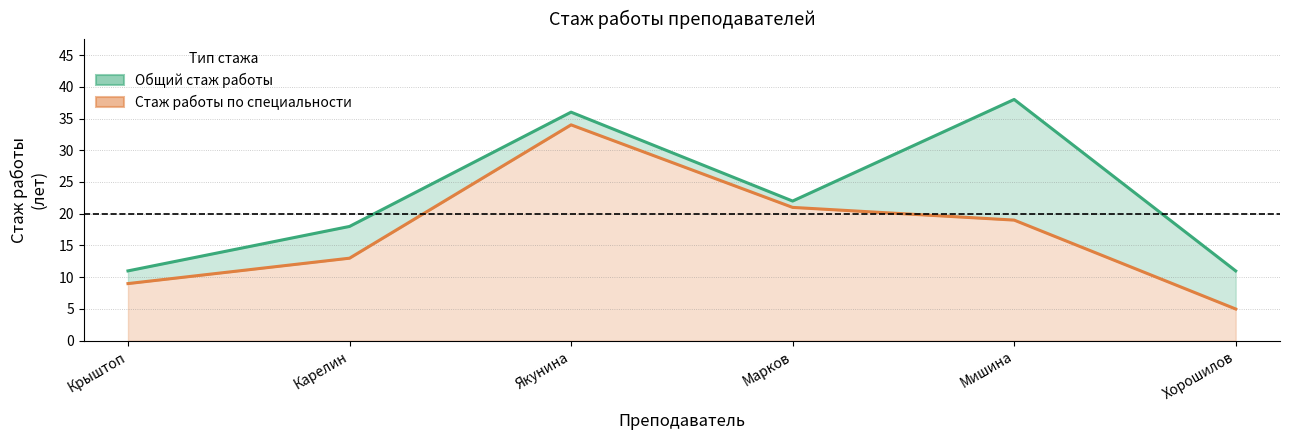

What is the value of the Стаж работы по специальности point at the 4th from the left?

21